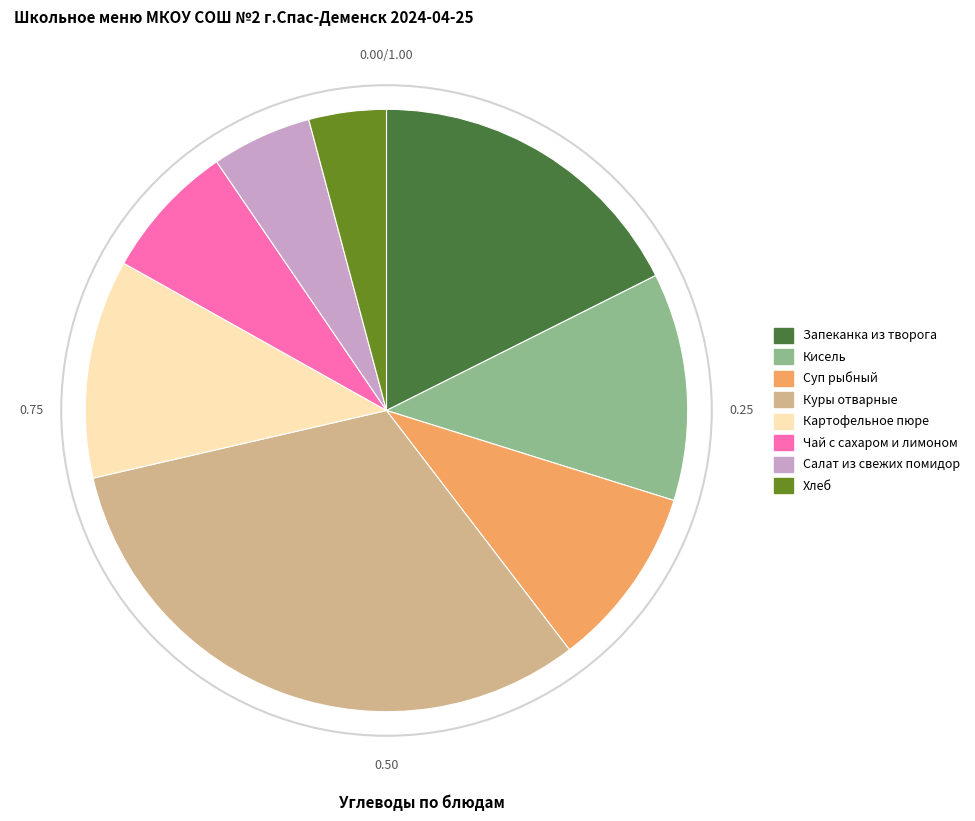

True or false: Чай с сахаром и лимоном accounts for 1% of the total.

False